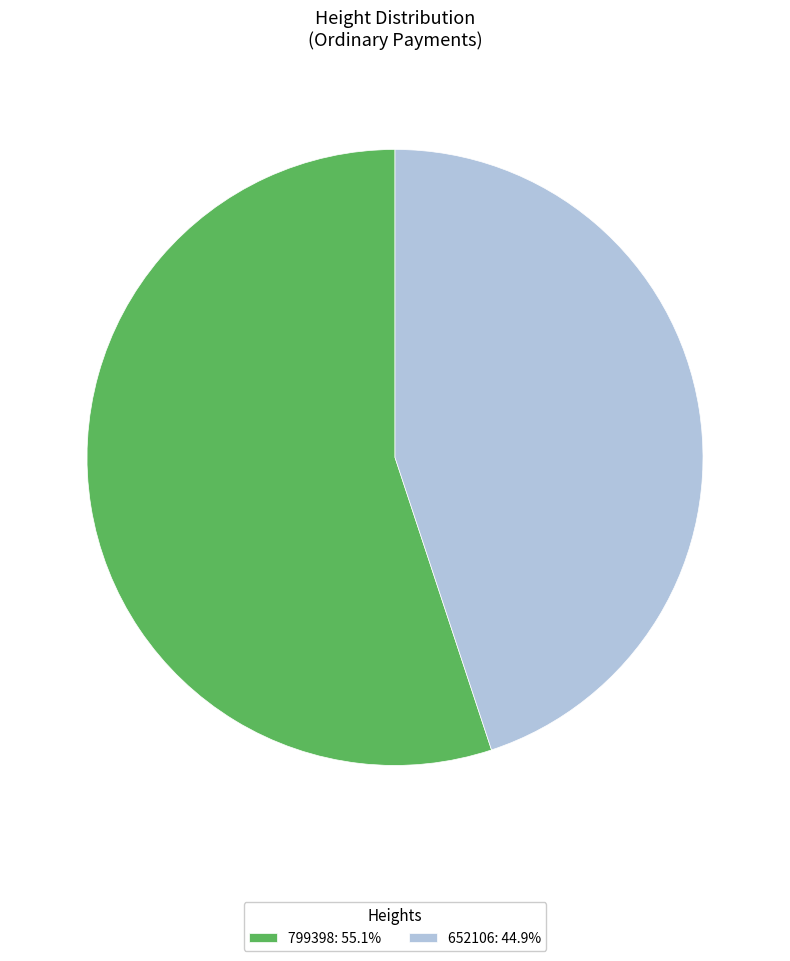

Combined, do 799398: 55.1% and 652106: 44.9% account for over 50%?

Yes